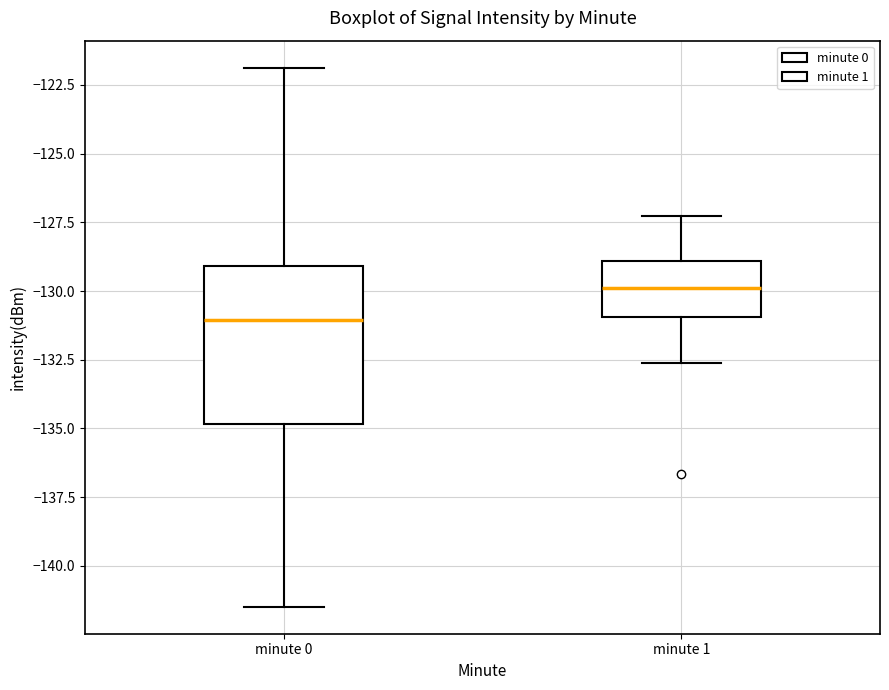

Reading left to right, read every box against the y-axis: the position of its median line, the range the box covers, and the ends of its whiskers. The values are not printed on the chart, so give them approximately, as read against the axis.

minute 0: median -131.0, box -135.0 to -129.0, whiskers -141.5 to -122.0
minute 1: median -130.0, box -131.0 to -129.0, whiskers -132.5 to -127.5